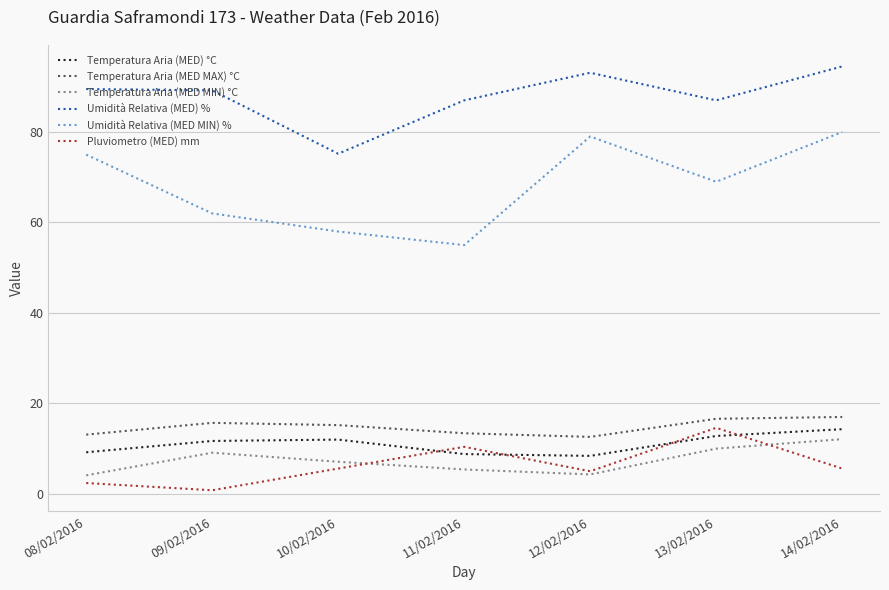

Where does the Pluviometro (MED) mm series first go above 5?

10/02/2016